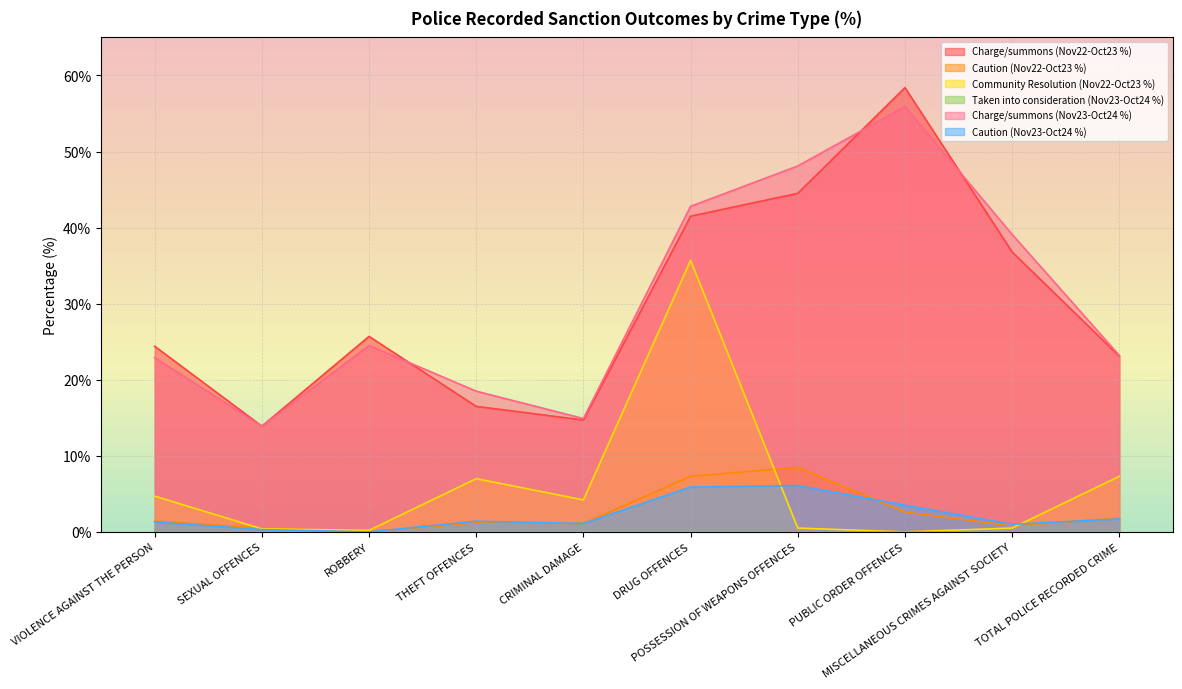

At how many categories does at least one series exceed 6?

10